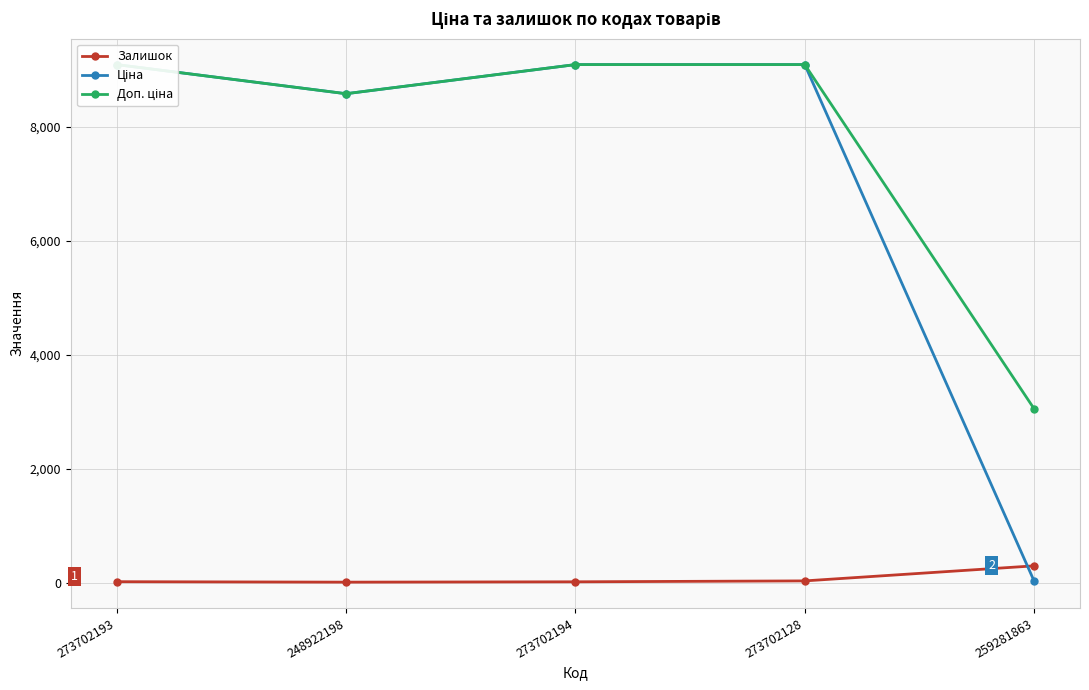

What is the label of the 4th point from the left?

273702128